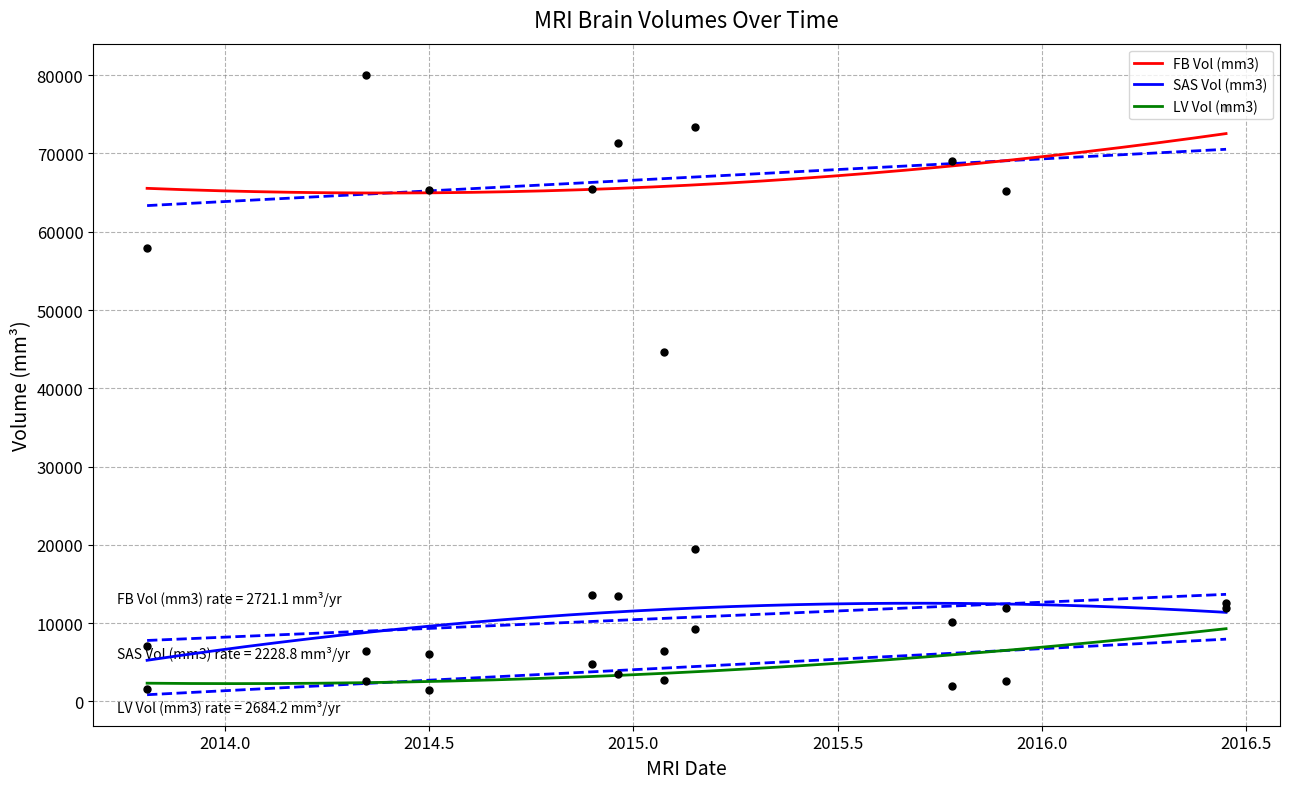

At which category is the sum across all series the highest?

2015-02-25